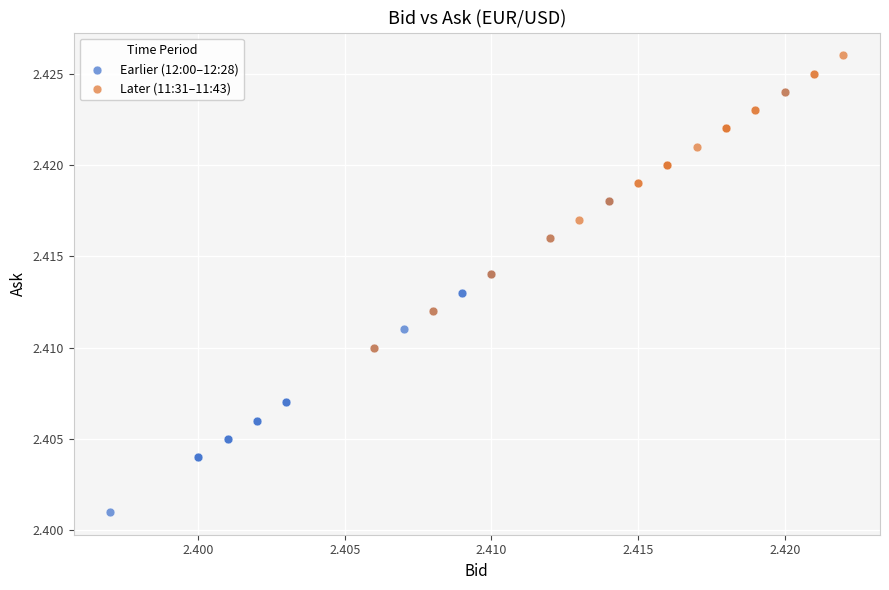

Which series contains the highest Y value?

Later (11:31–11:43)